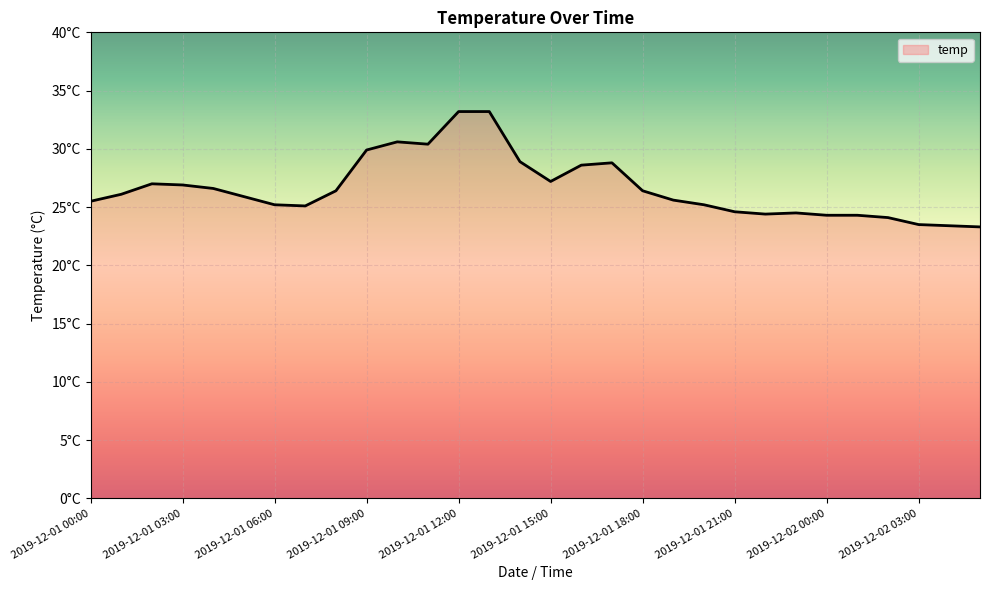

Reading right to left, extract all data points from this chart.

23.3	23.4	23.5	24.1	24.3	24.3	24.5	24.4	24.6	25.2	25.6	26.4	28.8	28.6	27.2	28.9	33.2	33.2	30.4	30.6	29.9	26.4	25.1	25.2	25.9	26.6	26.9	27.0	26.1	25.5